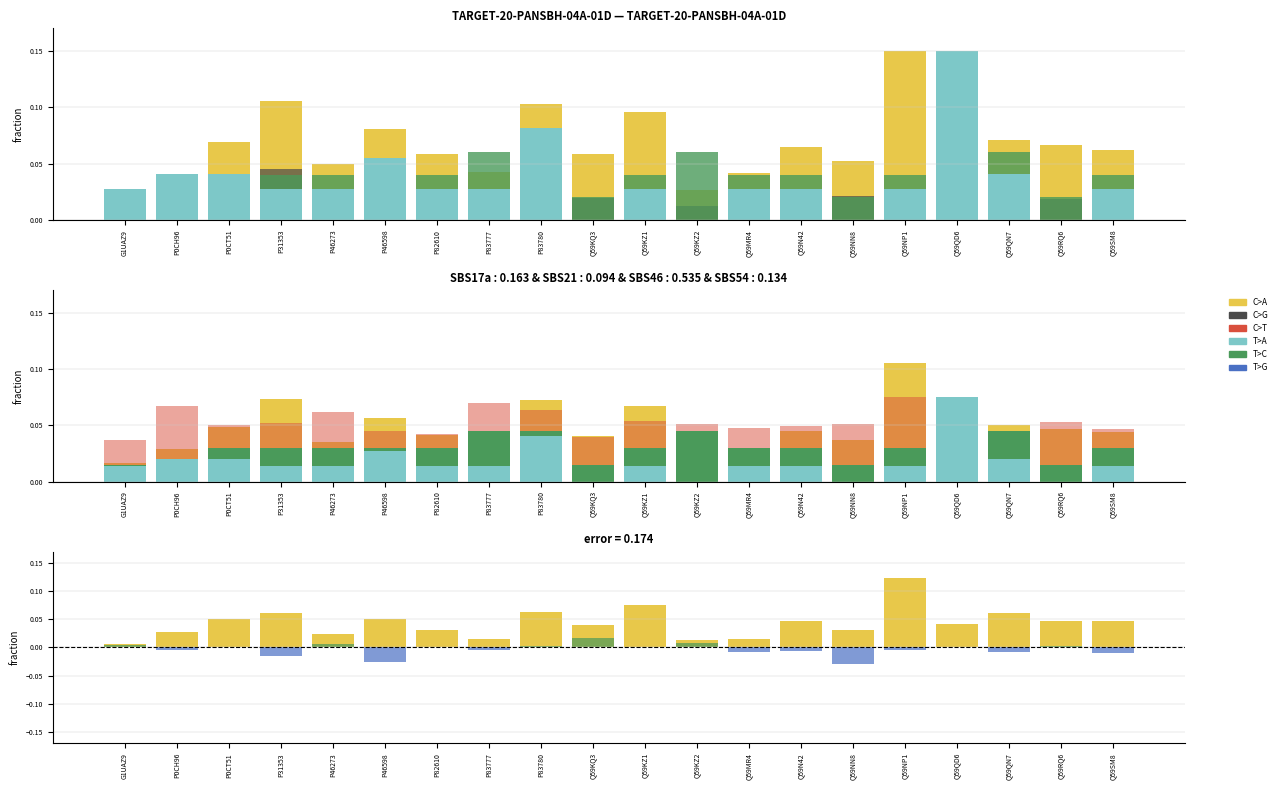

What is the total value across all series at P0CH96?

0.1